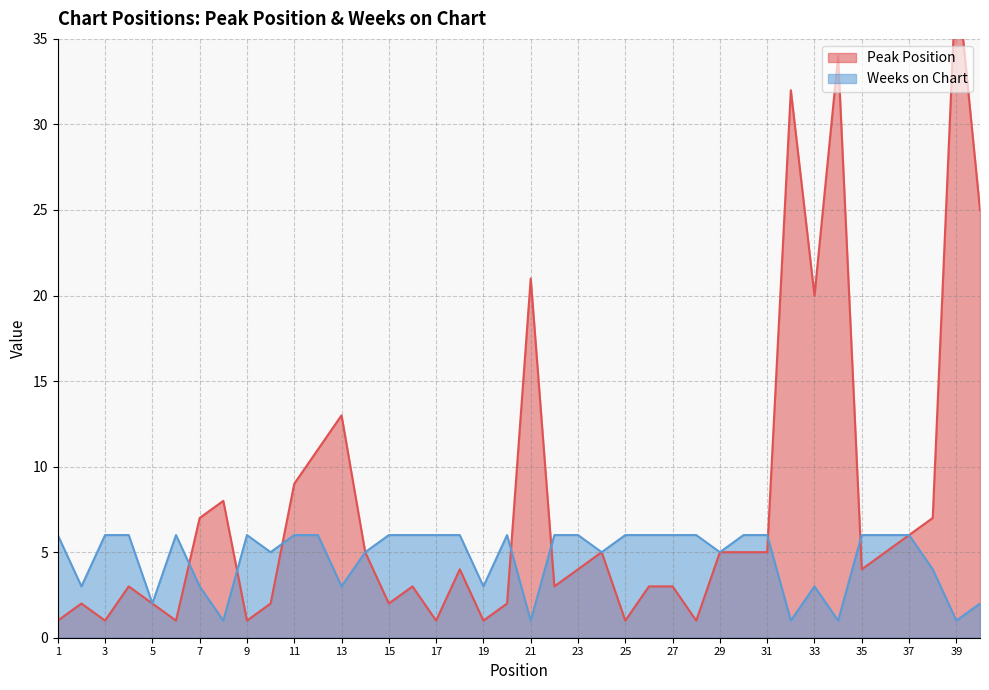

Where is the first local maximum for Weeks on Chart?

6